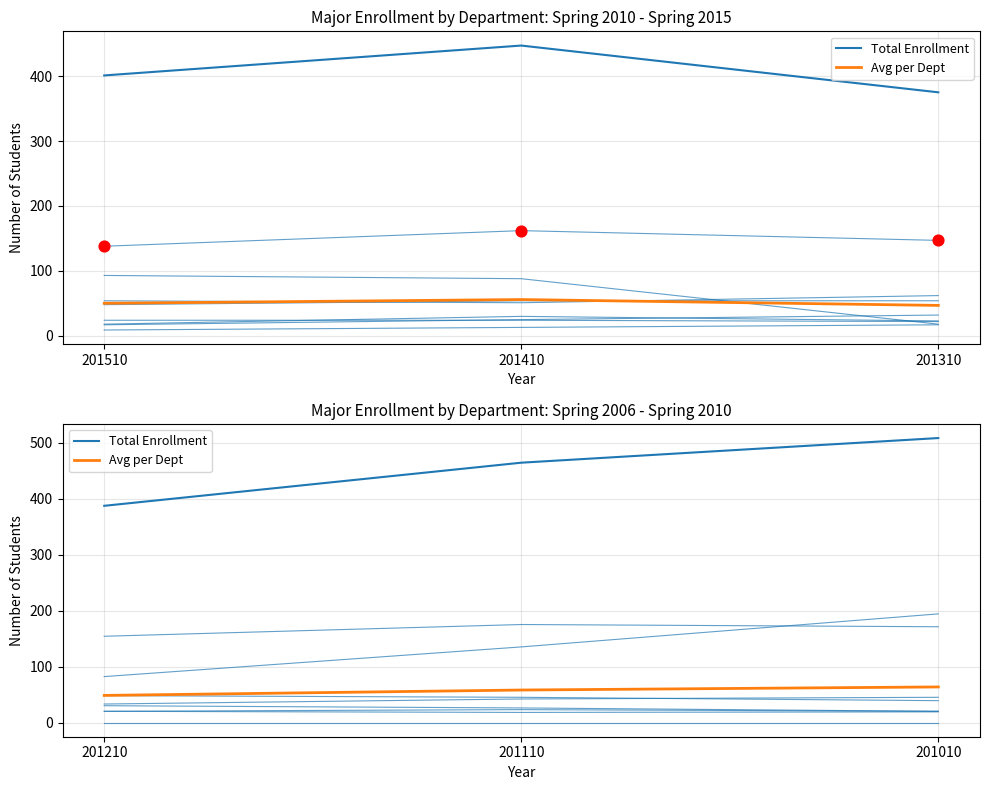

What are all the series names shown in the legend?

Total Enrollment, Avg per Dept